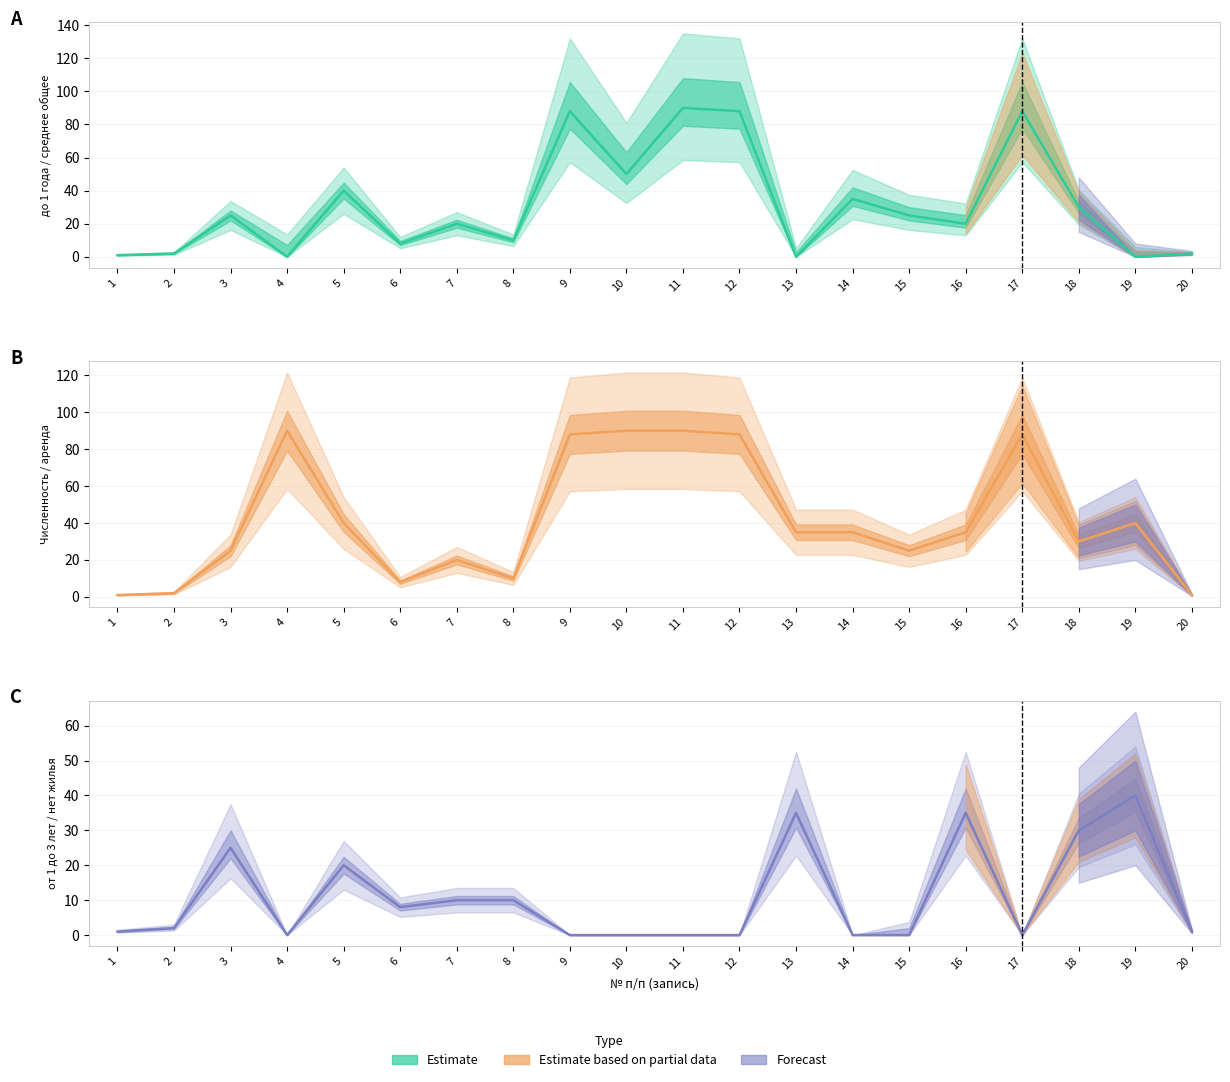

Where is the first local maximum for Численность (col_9)?

4